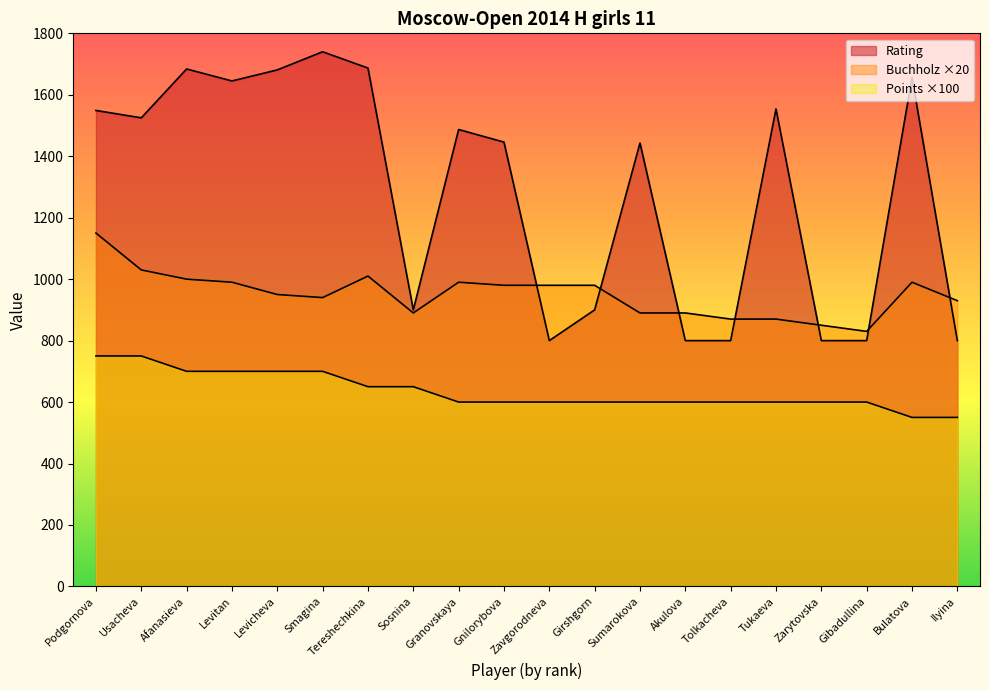

What is the label of the 2nd point from the left?

Usacheva